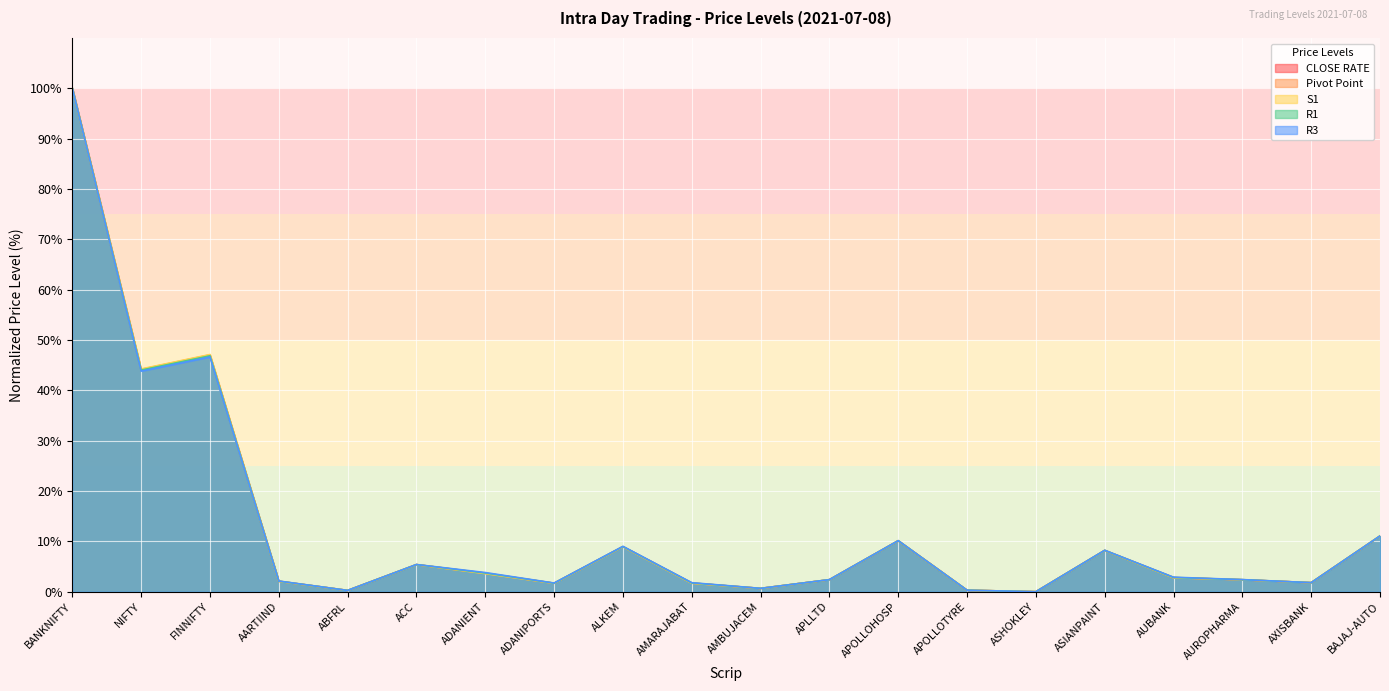

Rank the categories by Pivot Point value from highest to lowest.

BANKNIFTY, FINNIFTY, NIFTY, BAJAJ-AUTO, APOLLOHOSP, ALKEM, ASIANPAINT, ACC, ADANIENT, AUBANK, APLLTD, AUROPHARMA, AARTIIND, AXISBANK, AMARAJABAT, ADANIPORTS, AMBUJACEM, APOLLOTYRE, ABFRL, ASHOKLEY